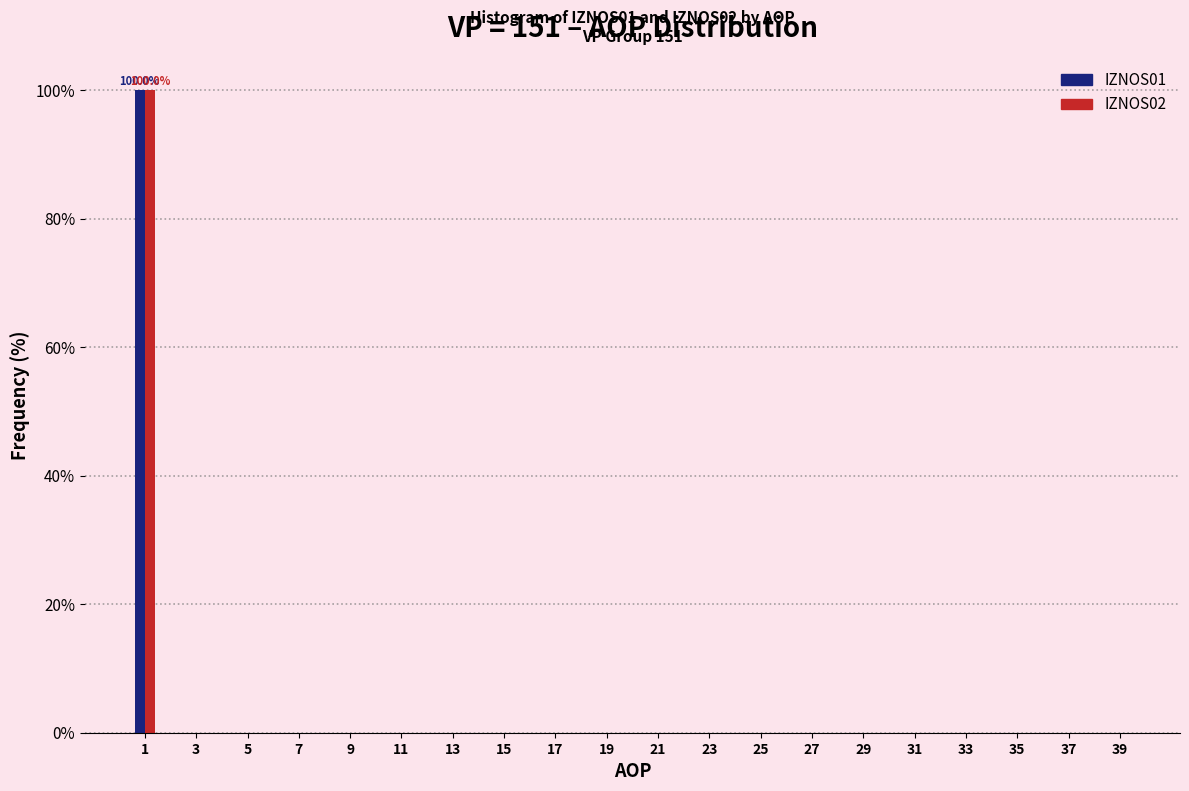

The value of IZNOS02 at 1 is 100.0. True or false?

True